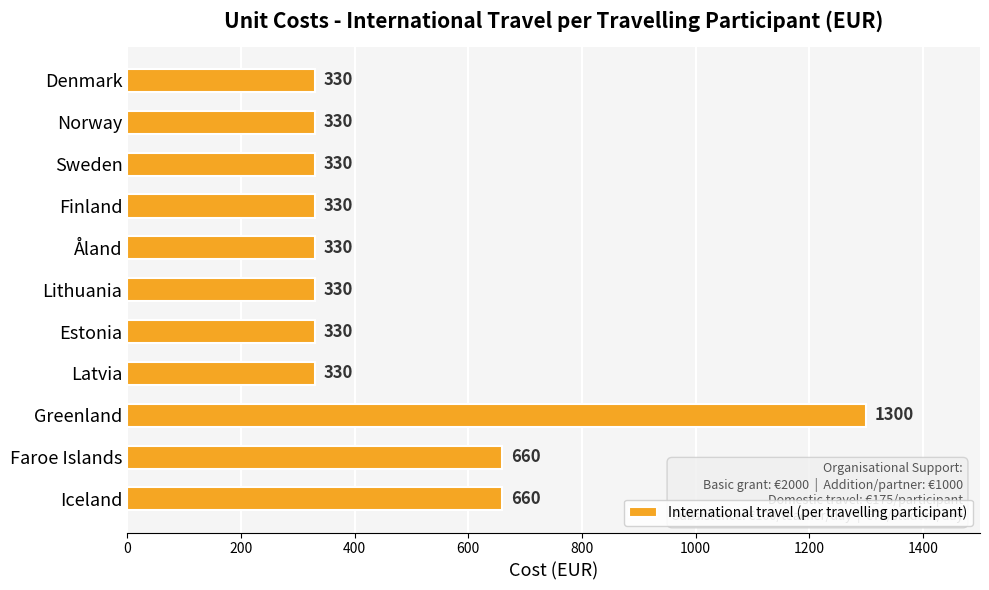

Is it true that the value at Estonia is 198?

False